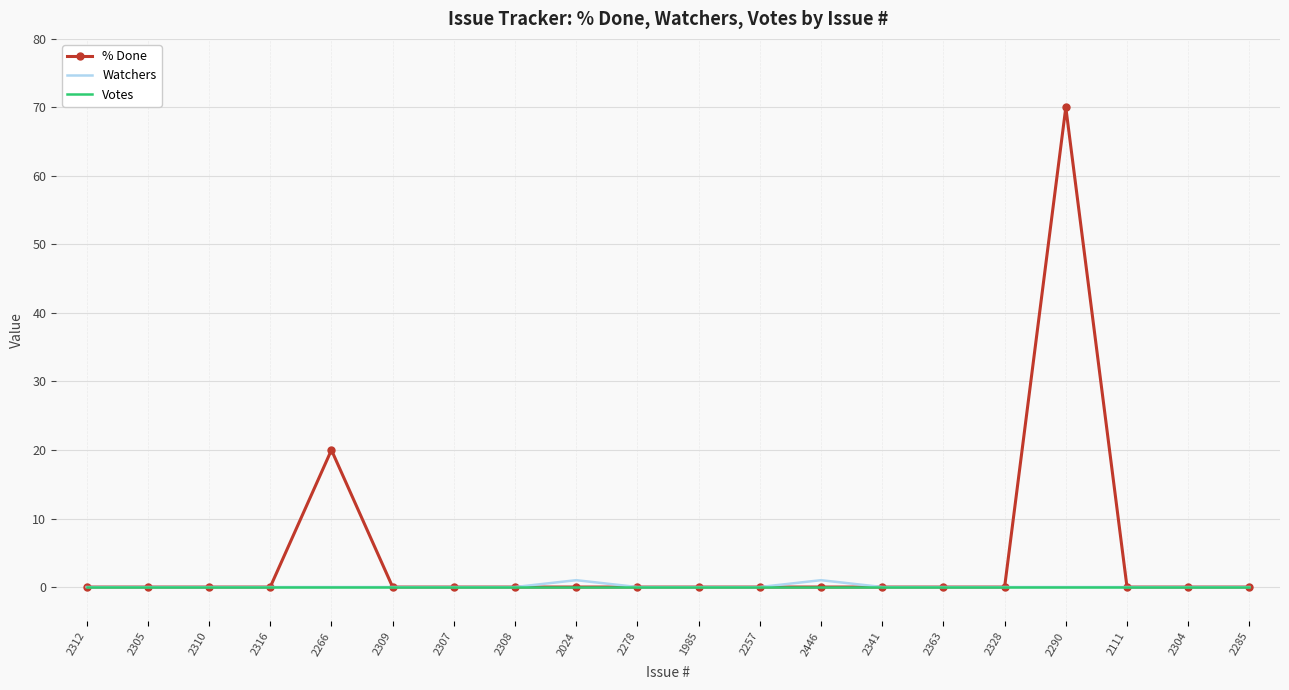

True or false: Watchers has more than 1 points higher than both neighbors.

True